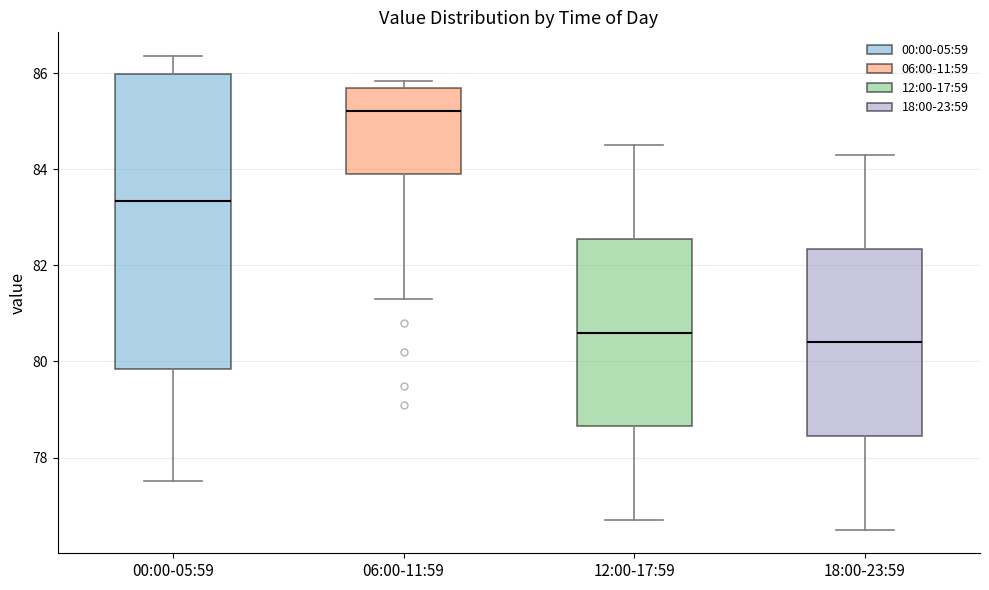

Reading left to right, read every box against the y-axis: the position of its median line, the range the box covers, and the ends of its whiskers. The values are not printed on the chart, so give them approximately, as read against the axis.

00:00-05:59: median 83.4, box 79.8 to 86.0, whiskers 77.6 to 86.4
06:00-11:59: median 85.2, box 84.0 to 85.6, whiskers 81.4 to 85.8
12:00-17:59: median 80.6, box 78.6 to 82.6, whiskers 76.8 to 84.6
18:00-23:59: median 80.4, box 78.4 to 82.4, whiskers 76.6 to 84.4